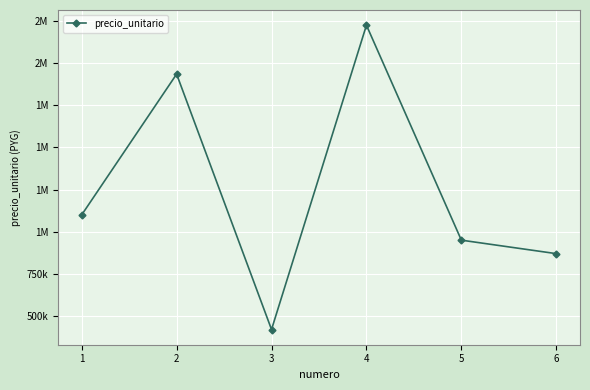

Is this an area chart (filled region under the line)?

No